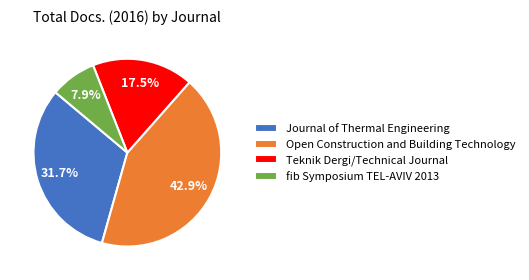

What is the ratio of the value at Open Construction and Building Technology to the value at Teknik Dergi/Technical Journal?

2.5